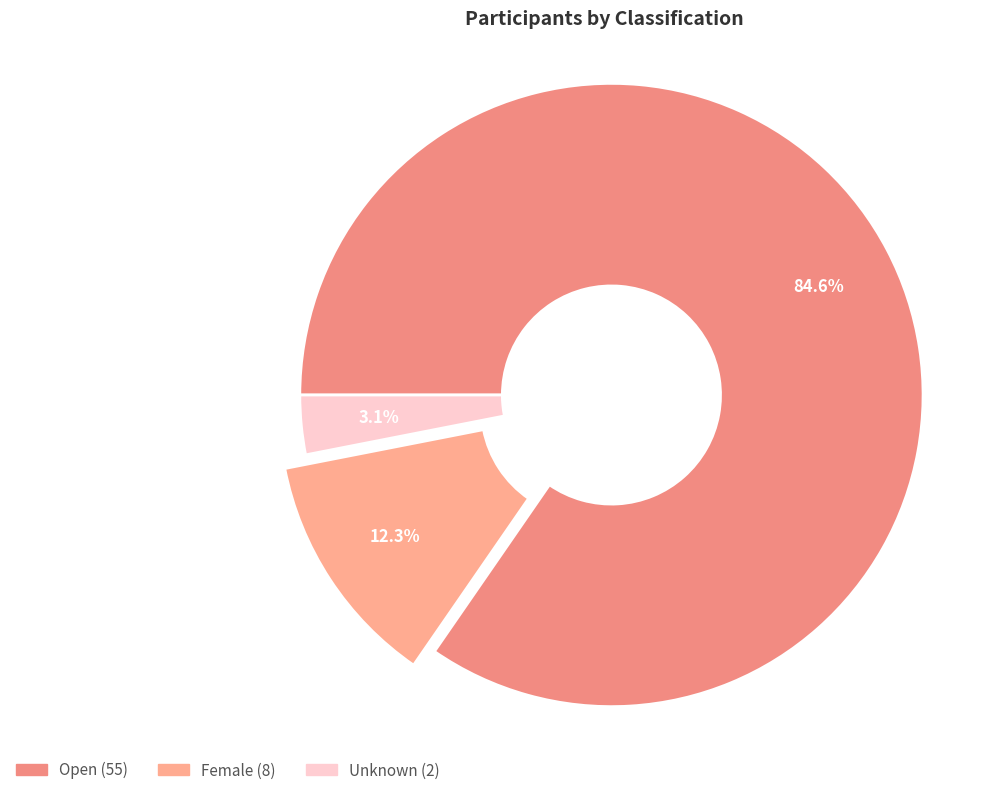

True or false: Open accounts for 85% of the total.

True